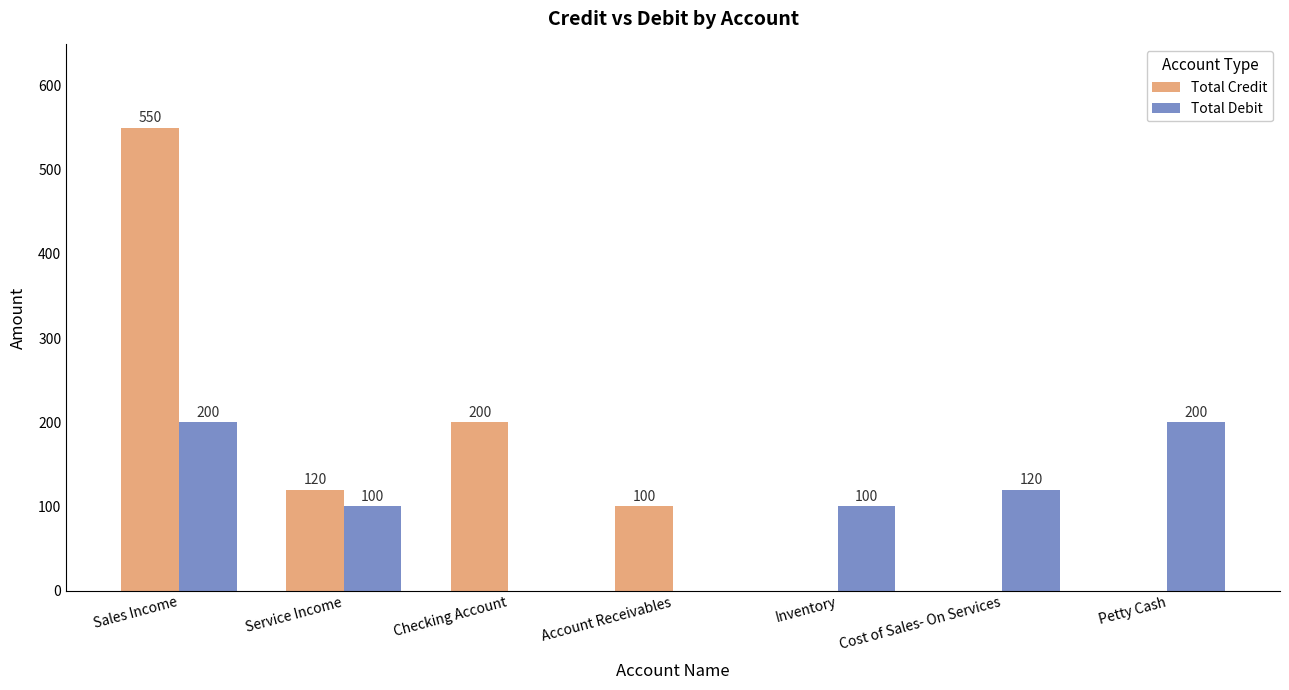

Between Checking Account and Account Receivables, which series saw the biggest shift?

Total Credit